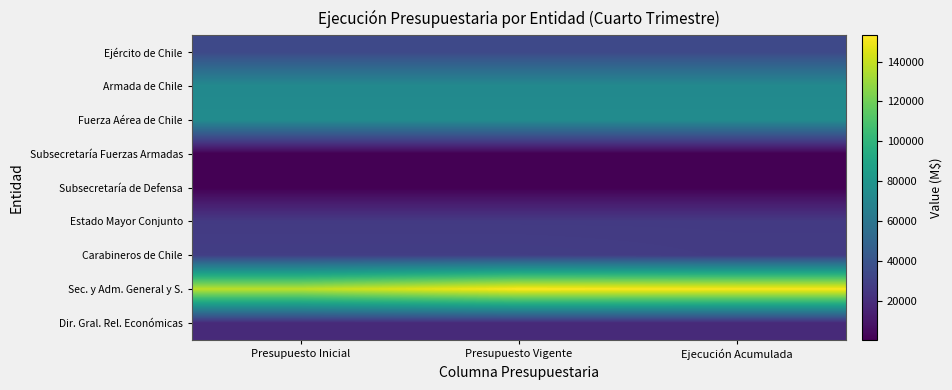

Reading right to left, list all the values displayed in this chart.

Ejército de Chile: Ejecución Acumulada=34113	Presupuesto Vigente=34113	Presupuesto Inicial=34113
Armada de Chile: Ejecución Acumulada=72646	Presupuesto Vigente=72646	Presupuesto Inicial=72646
Fuerza Aérea de Chile: Ejecución Acumulada=74310	Presupuesto Vigente=74310	Presupuesto Inicial=74310
Subsecretaría Fuerzas Armadas: Ejecución Acumulada=314	Presupuesto Vigente=314	Presupuesto Inicial=314
Subsecretaría de Defensa: Ejecución Acumulada=423	Presupuesto Vigente=423	Presupuesto Inicial=423
Estado Mayor Conjunto: Ejecución Acumulada=26389	Presupuesto Vigente=26389	Presupuesto Inicial=26389
Carabineros de Chile: Ejecución Acumulada=26980	Presupuesto Vigente=28494	Presupuesto Inicial=28494
Sec. y Adm. General y S.: Ejecución Acumulada=152265	Presupuesto Vigente=153212	Presupuesto Inicial=138305
Dir. Gral. Rel. Económicas: Ejecución Acumulada=18273	Presupuesto Vigente=18325	Presupuesto Inicial=18275